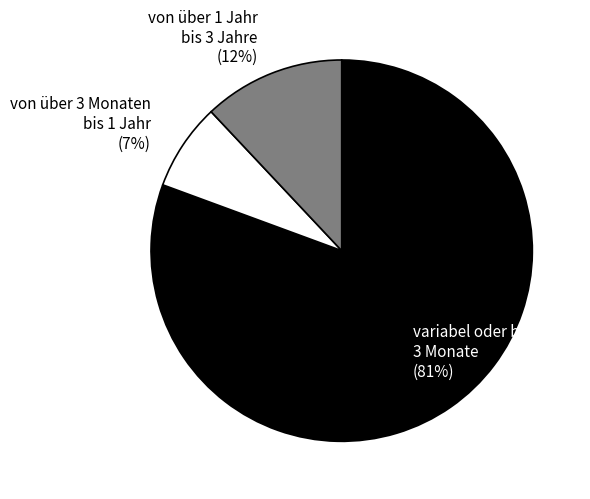

Which has a higher value, von über 1 Jahr bis 3 Jahre (12%) or von über 3 Monaten bis 1 Jahr (7%)?

von über 1 Jahr bis 3 Jahre (12%)